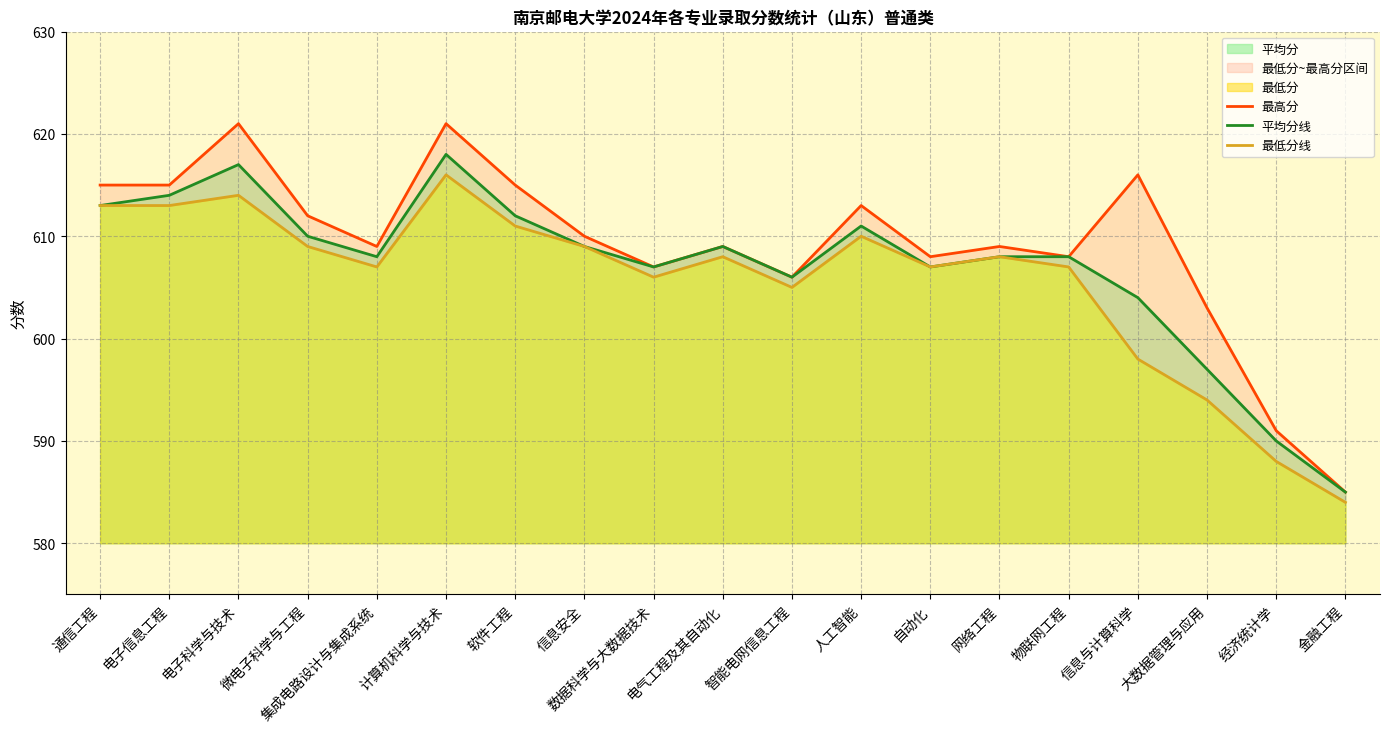

Which category has the lowest value in the 平均分 series?

金融工程